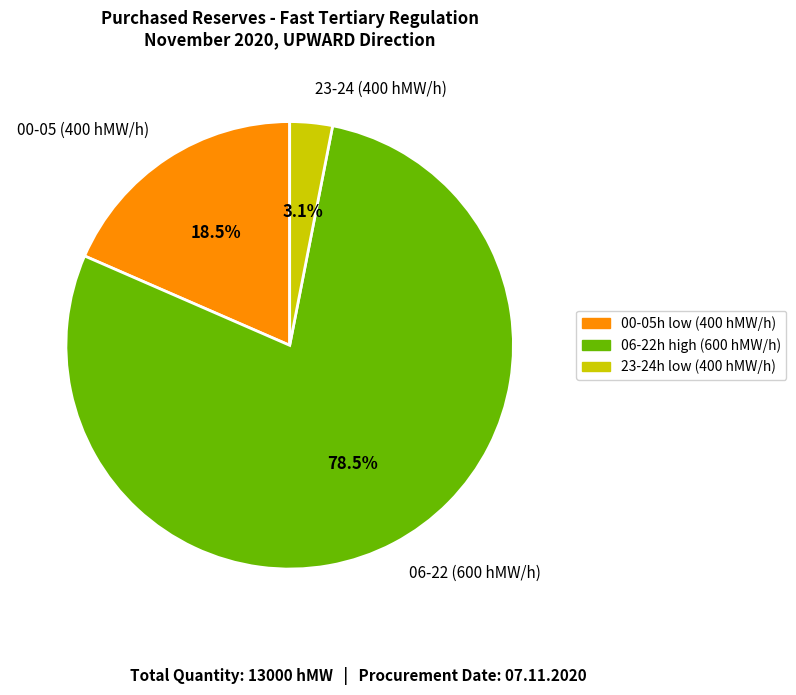

Which category has the smallest portion of the pie?

23-24 (400 hMW/h)